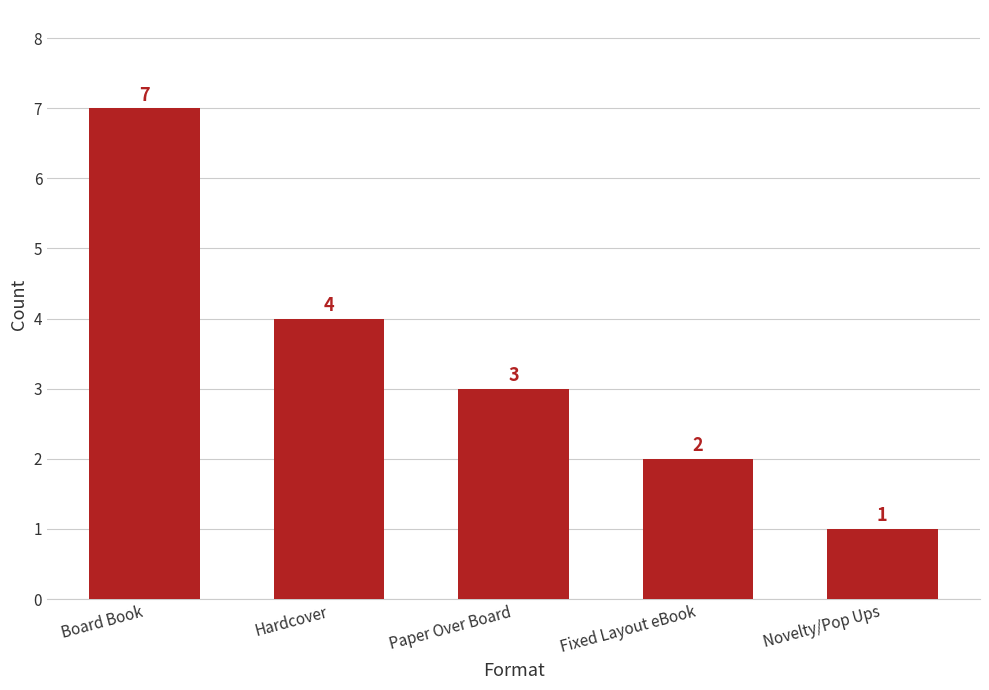

Count the number of data series in this chart.

1